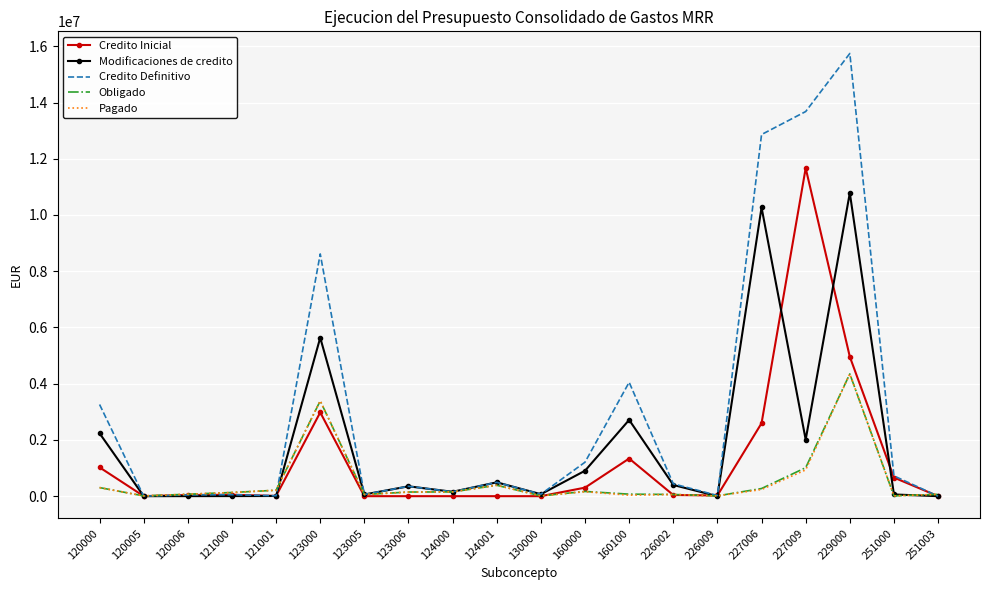

Between 120005 and 123006, which series saw the biggest shift?

Modificaciones de credito